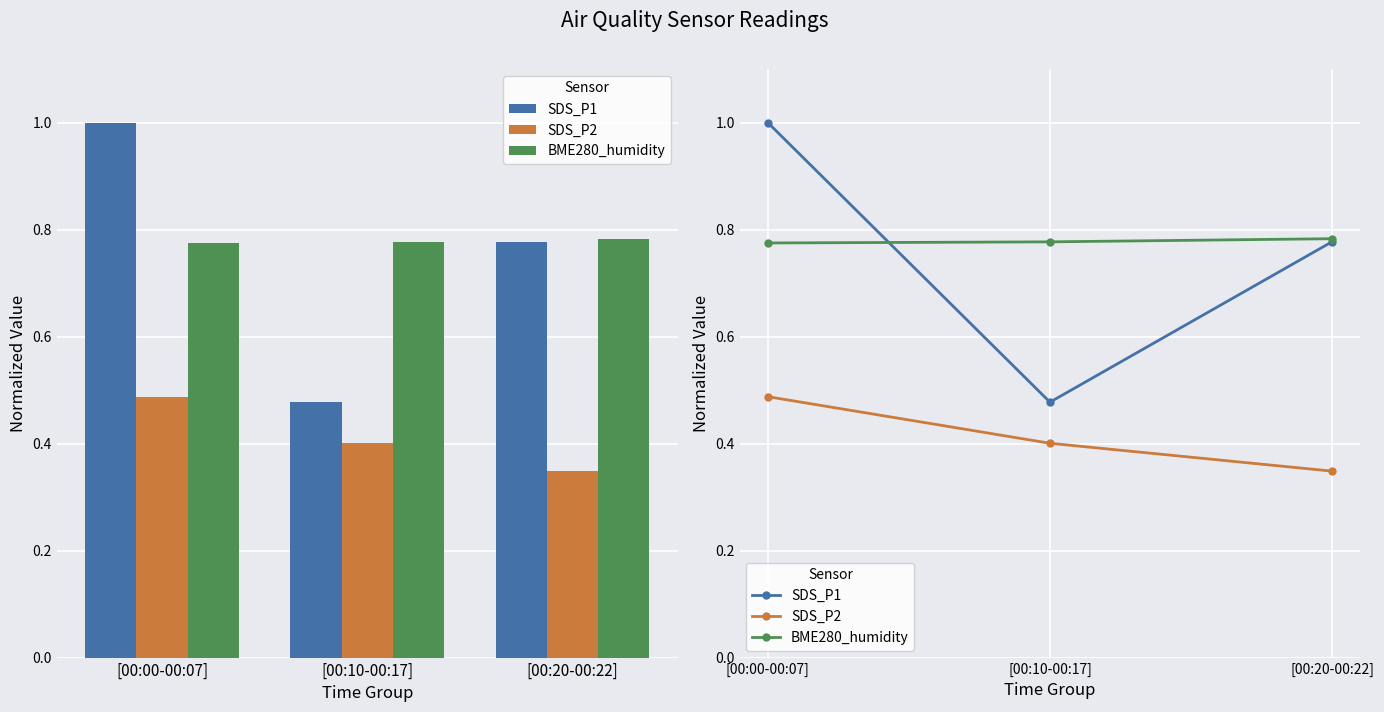

Reading left to right, list all the values displayed in this chart.

SDS_P1: [00:00-00:07]=1.0	[00:10-00:17]=0.5	[00:20-00:22]=0.8
SDS_P2: [00:00-00:07]=0.5	[00:10-00:17]=0.4	[00:20-00:22]=0.3
BME280_humidity: [00:00-00:07]=0.8	[00:10-00:17]=0.8	[00:20-00:22]=0.8